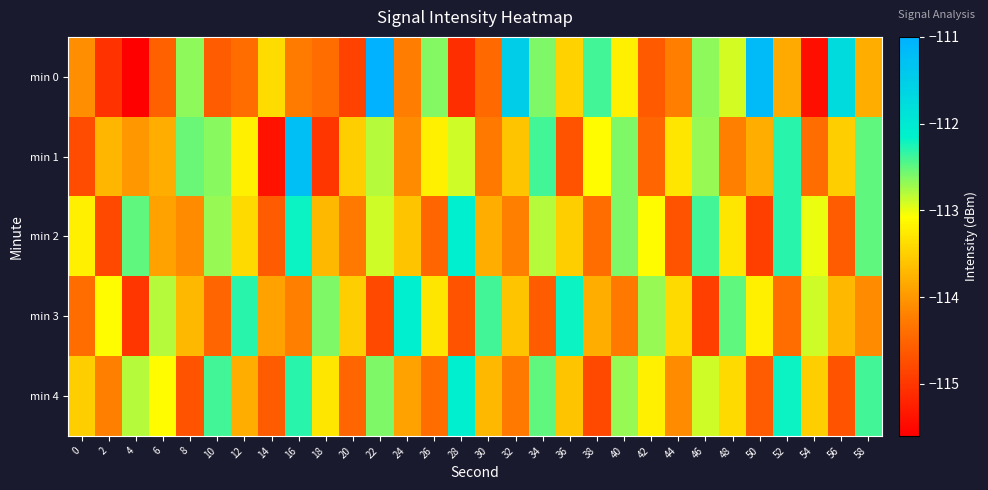

Which series has the largest range (max minus min)?

min 0